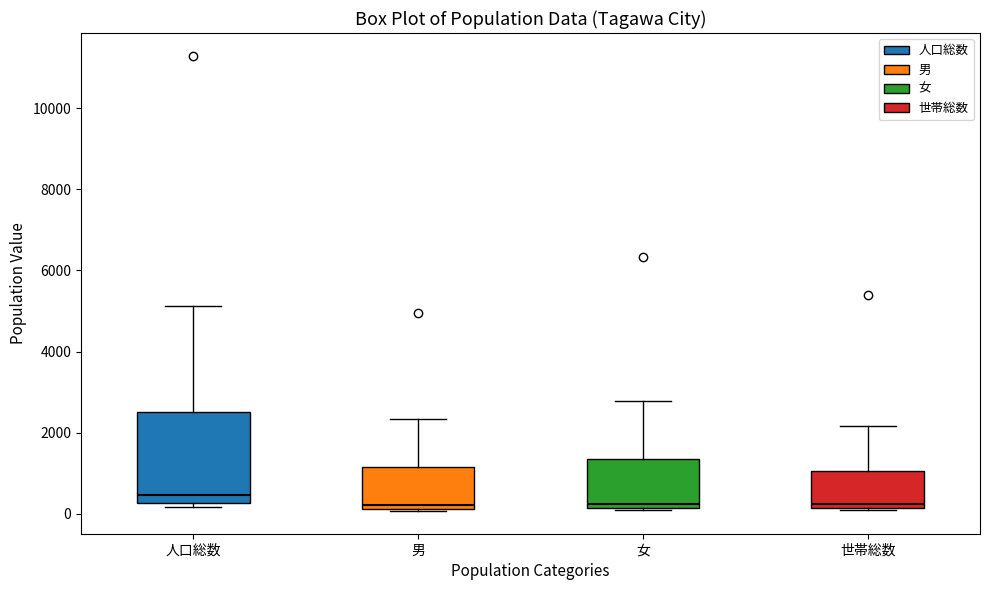

Which box's median line is the highest?

人口総数